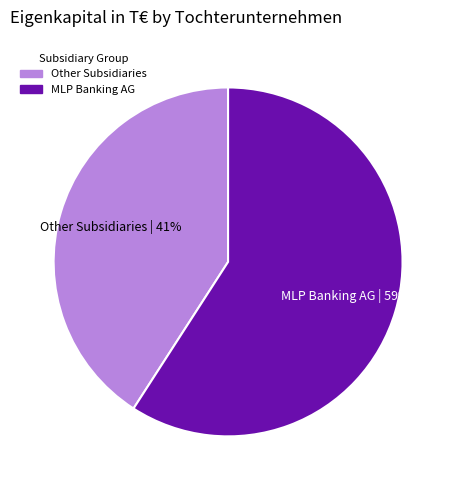

To the nearest percent, what portion does Other Subsidiaries represent?

41%